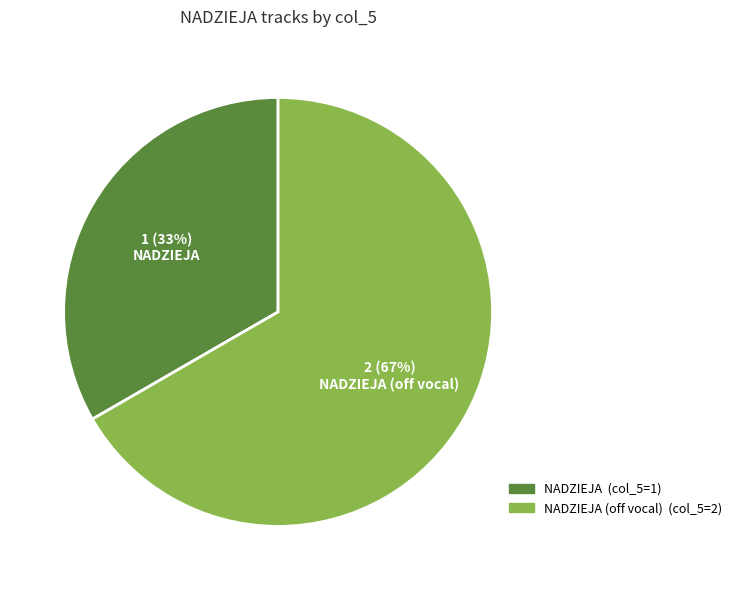

Approximately how many times larger is the value at NADZIEJA compared to NADZIEJA (off vocal)?

0.5